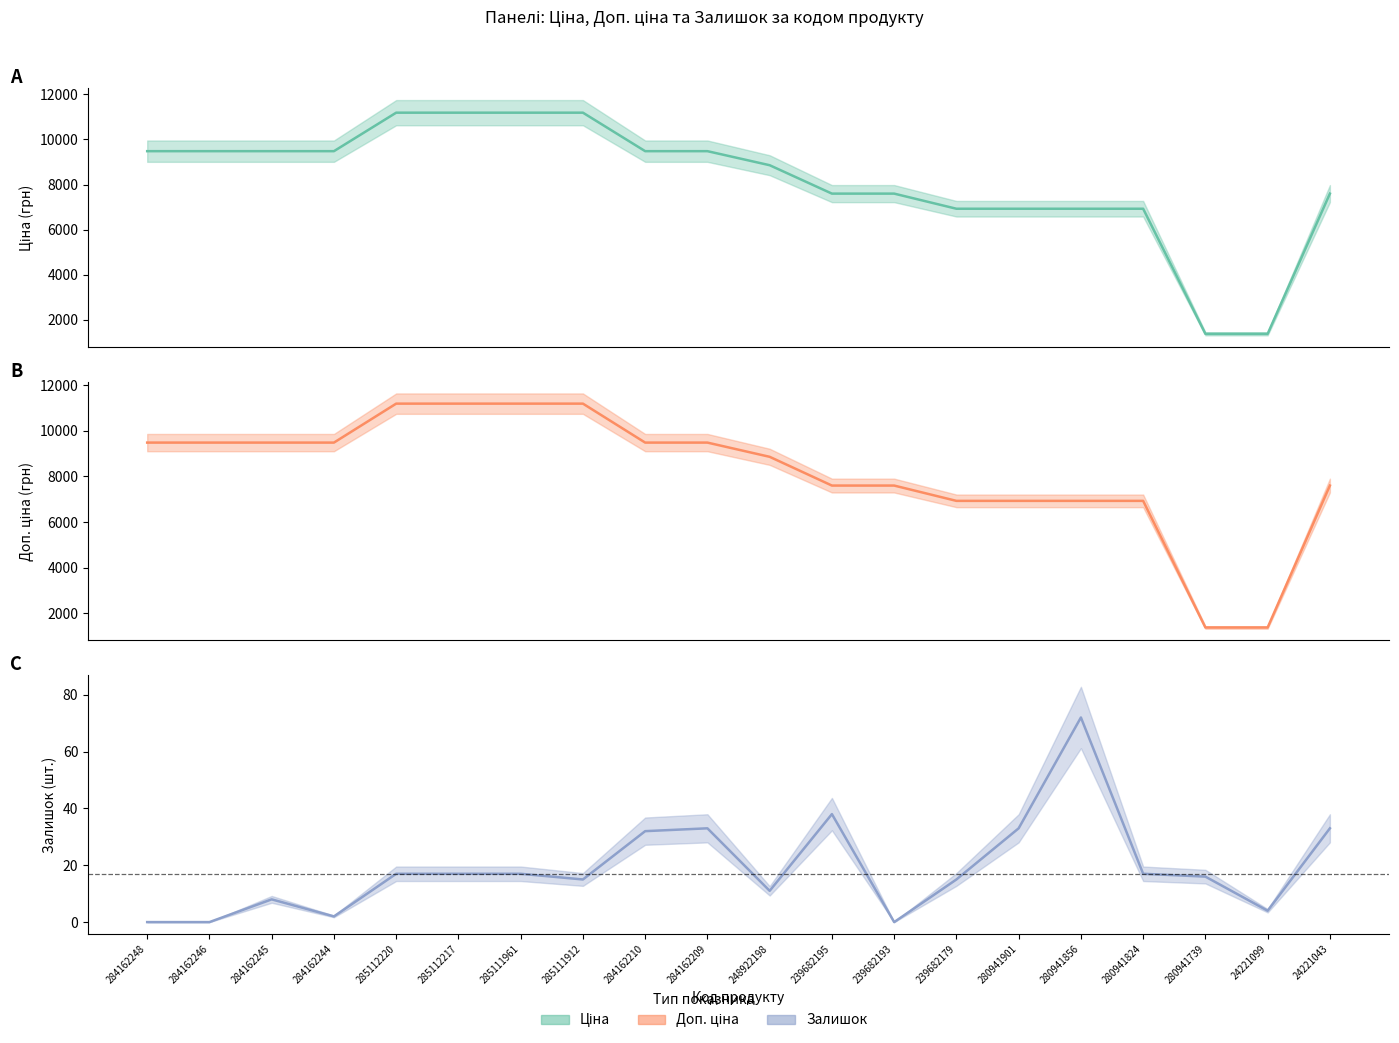

True or false: Ціна has a value of 9480.1 at 284162248.

True